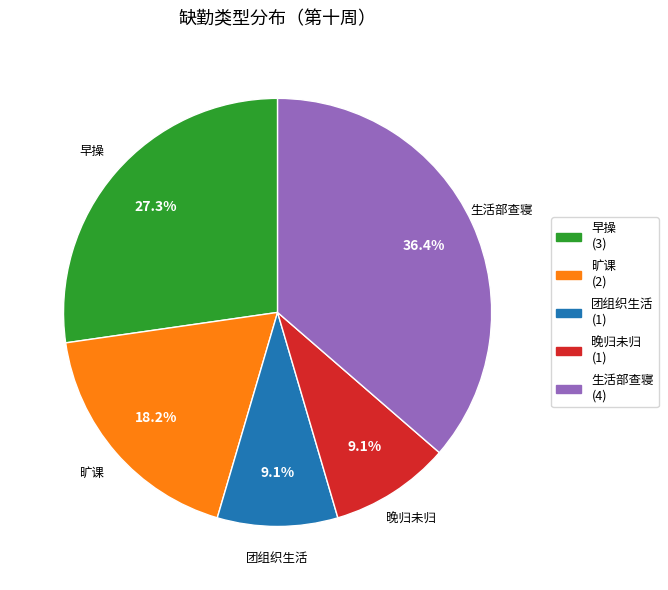

Is there a majority slice in this chart?

No